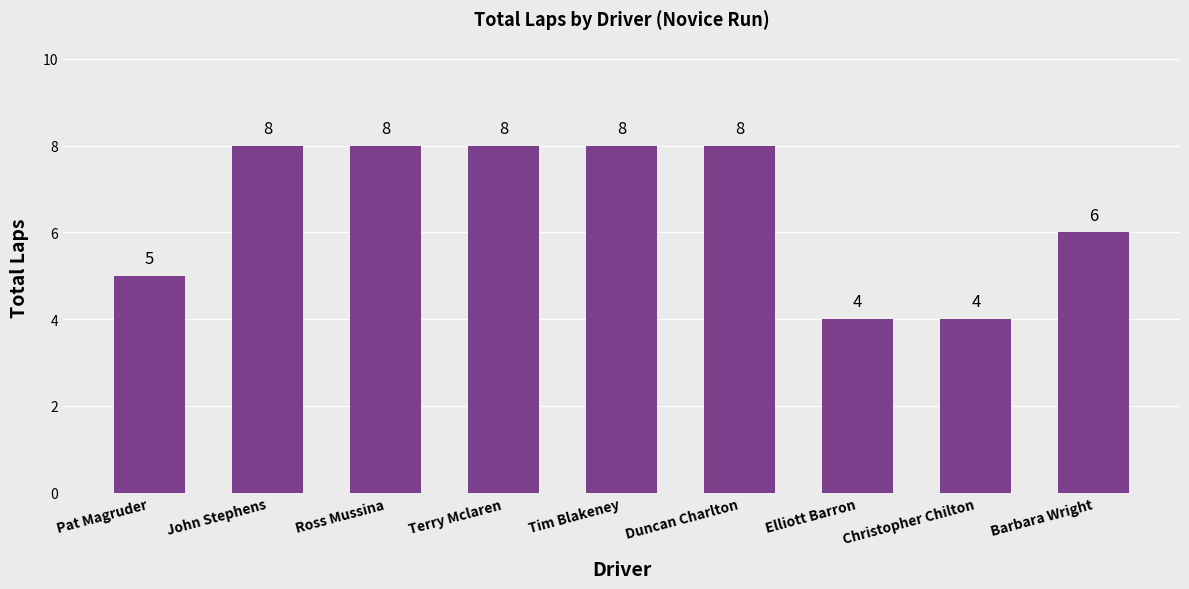

The value at Elliott Barron is 3. True or false?

False